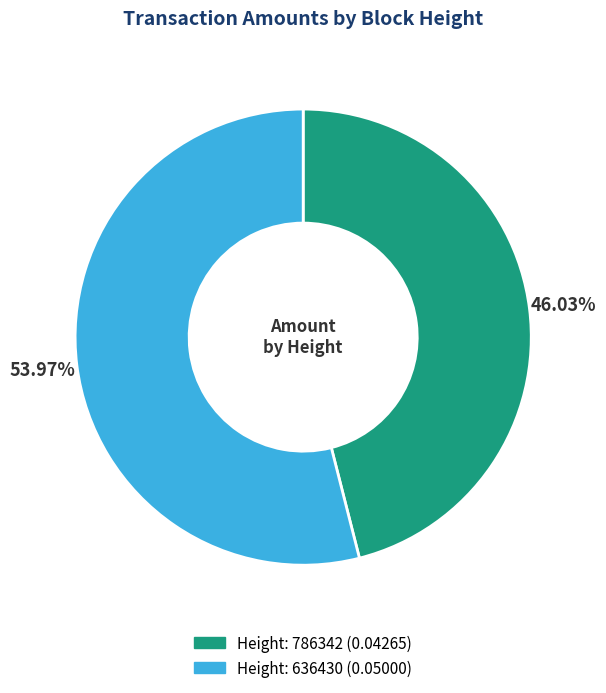

Is there any slice that represents more than half of the pie?

Yes